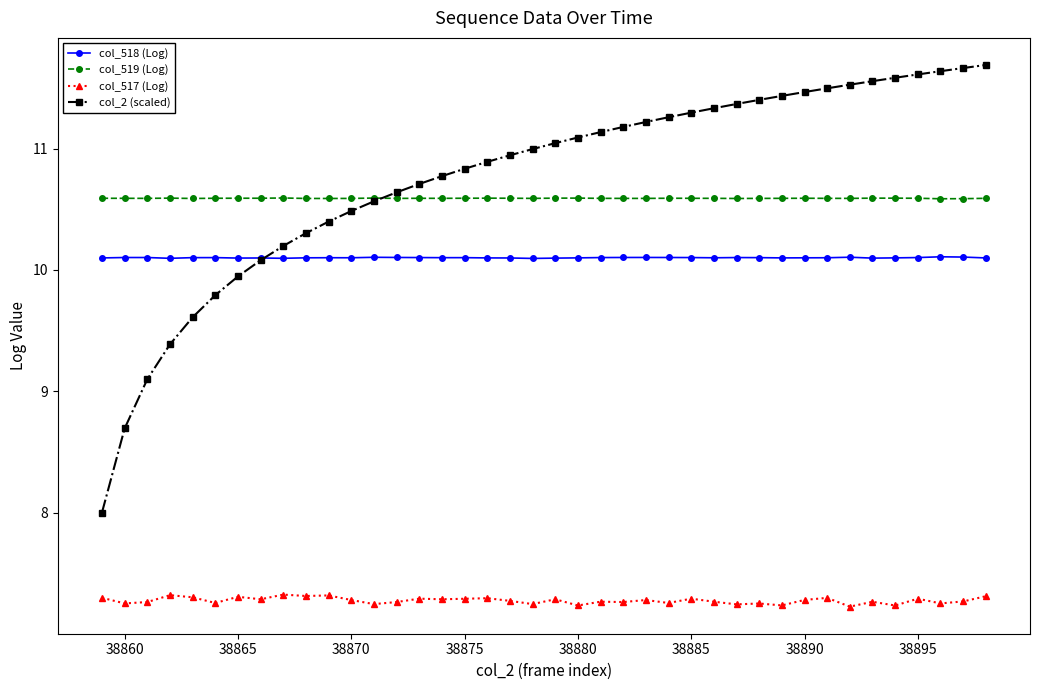

True or false: col_519 (Log) has more than 1 points higher than both neighbors.

True